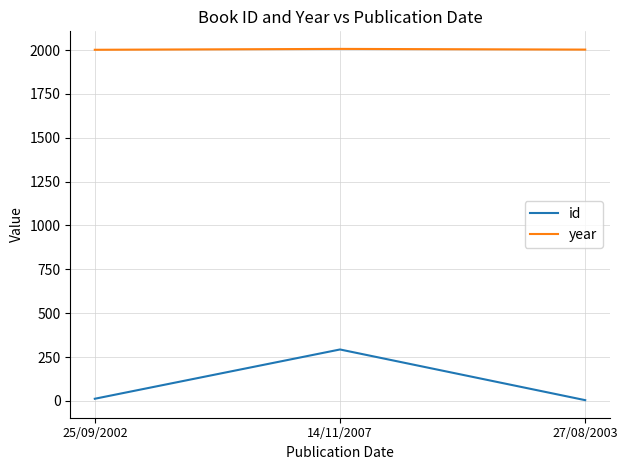

List the series in order of their overall mean, highest first.

year, id